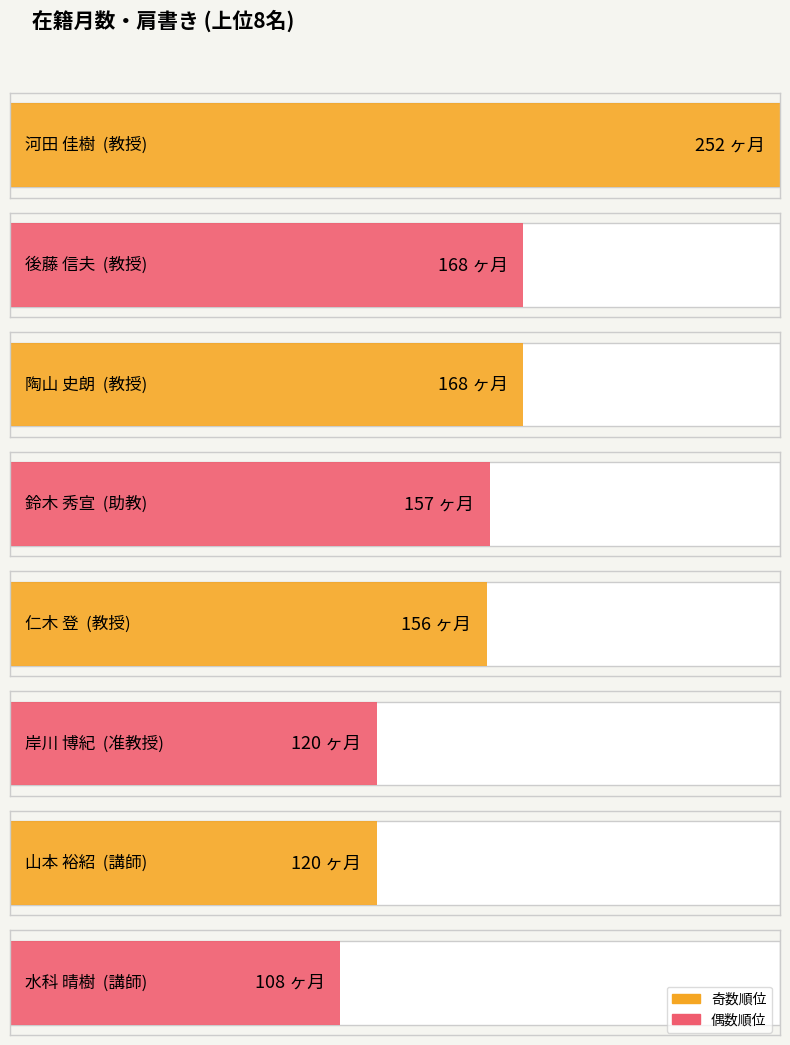

Are the bars horizontal?

Yes